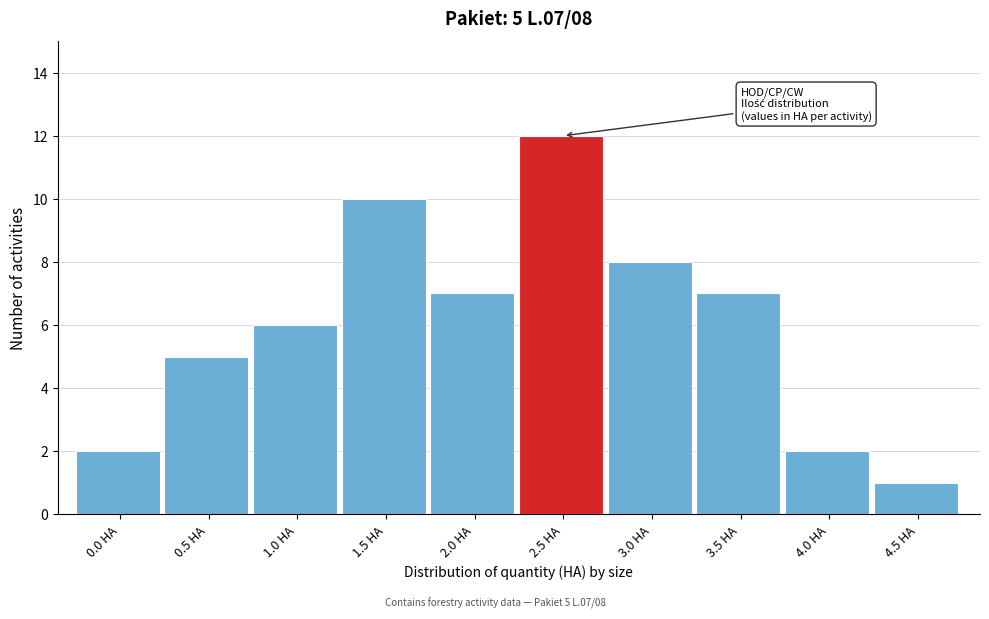

Reading right to left, list all the values displayed in this chart.

4.5 HA=1	4.0 HA=2	3.5 HA=7	3.0 HA=8	2.5 HA=12	2.0 HA=7	1.5 HA=10	1.0 HA=6	0.5 HA=5	0.0 HA=2